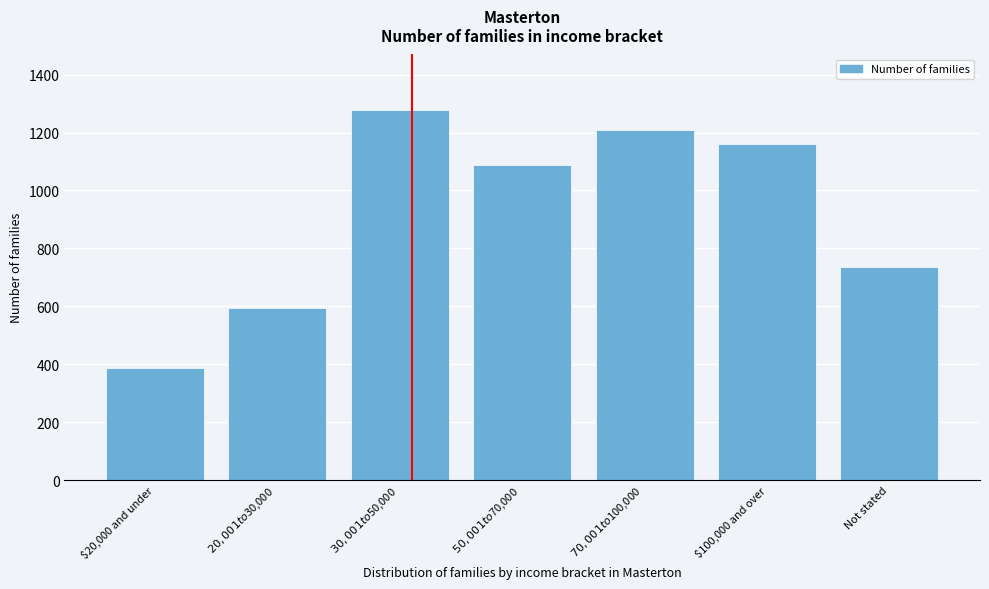

Reading left to right, transcribe all the data shown in this chart.

387	594	1278	1089	1209	1161	735